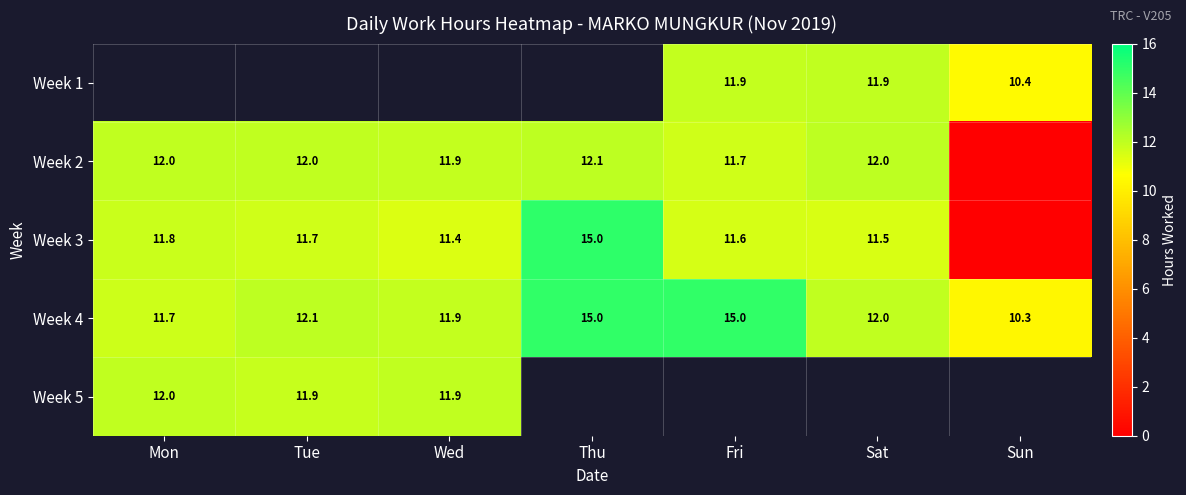

At which category does the chart reach its minimum across all series?

Sun